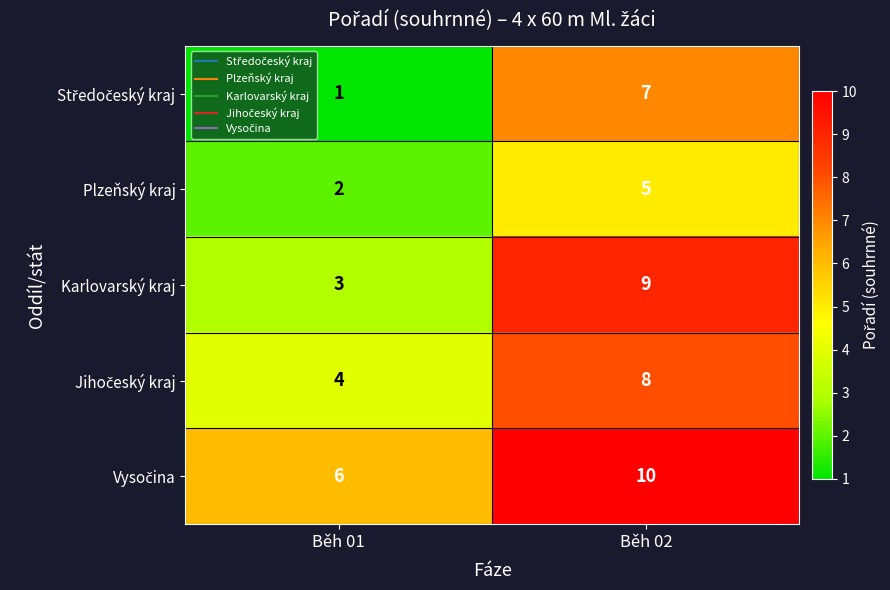

What is the total value across all series at Běh 02?

39